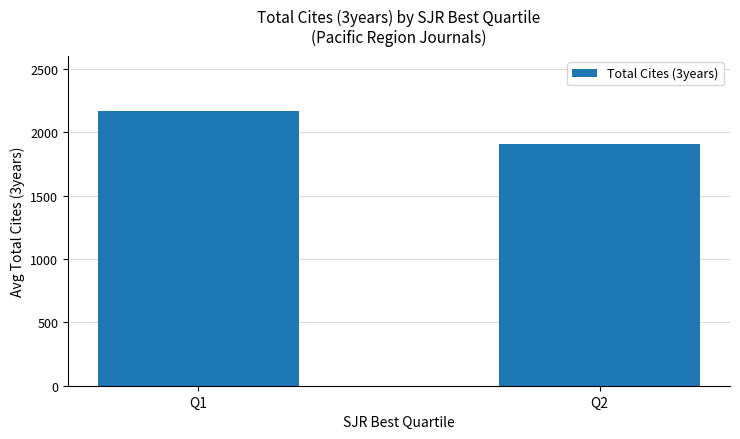

What is the greatest value displayed?

2169.9